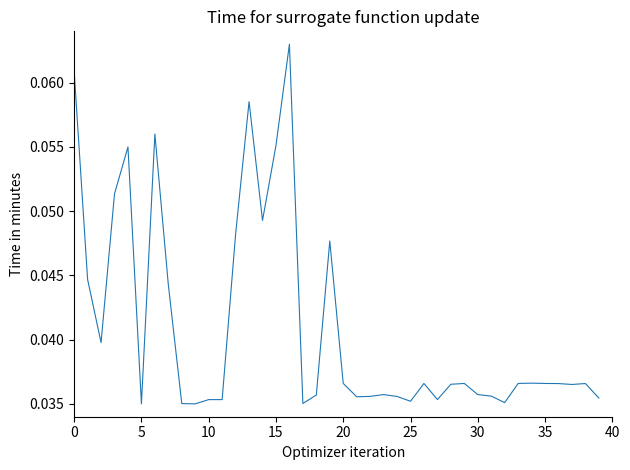

How many values are between 0 and 1?

40